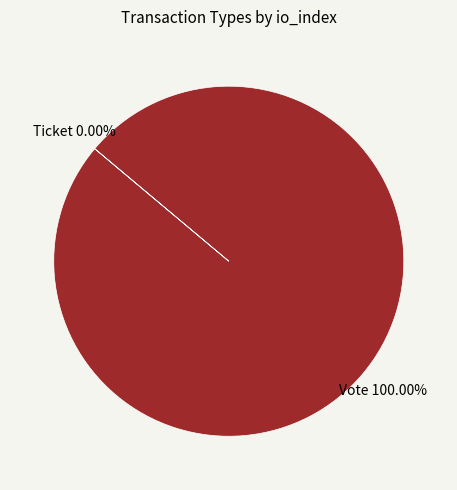

What is the smallest slice in the pie chart?

Ticket